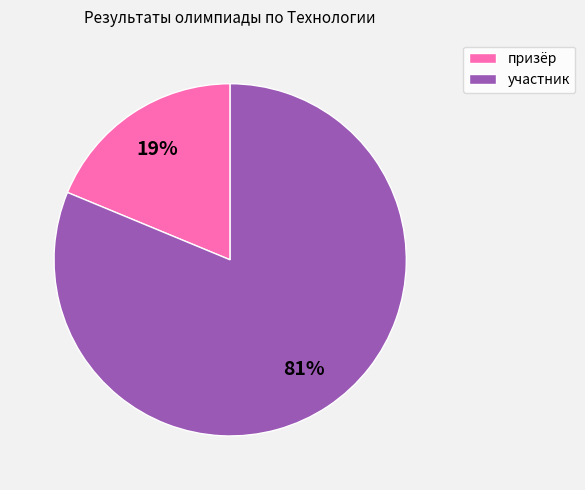

Does призёр account for over 50% of the chart?

No